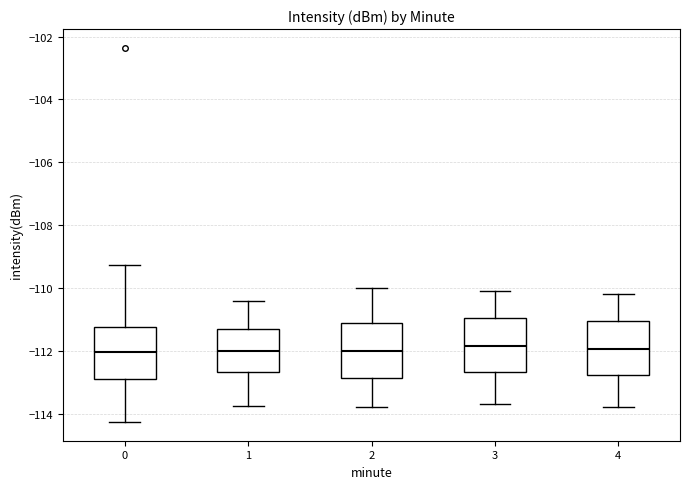

Reading left to right, read every box against the y-axis: the position of its median line, the range the box covers, and the ends of its whiskers. The values are not printed on the chart, so give them approximately, as read against the axis.

0: median -112.0, box -112.8 to -111.2, whiskers -114.2 to -109.2
1: median -112.0, box -112.6 to -111.2, whiskers -113.8 to -110.4
2: median -112.0, box -112.8 to -111.2, whiskers -113.8 to -110.0
3: median -111.8, box -112.6 to -111.0, whiskers -113.6 to -110.0
4: median -112.0, box -112.8 to -111.0, whiskers -113.8 to -110.2